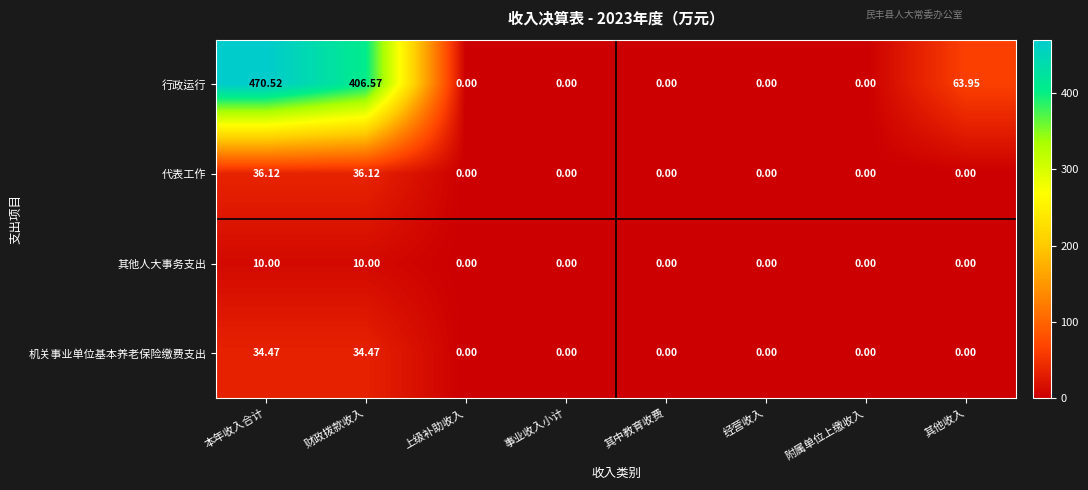

Which series changed the most between 本年收入合计 and 其他收入?

行政运行